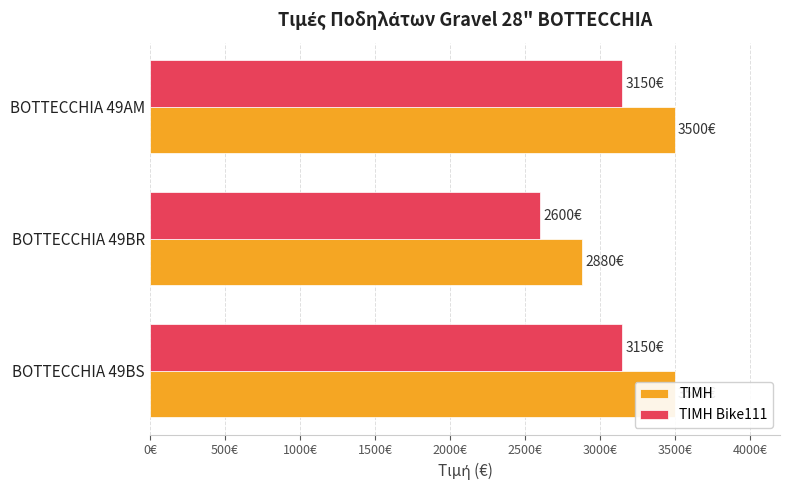

Between BOTTECCHIA 49BS and BOTTECCHIA 49AM, which series saw the biggest shift?

ΤΙΜΗ